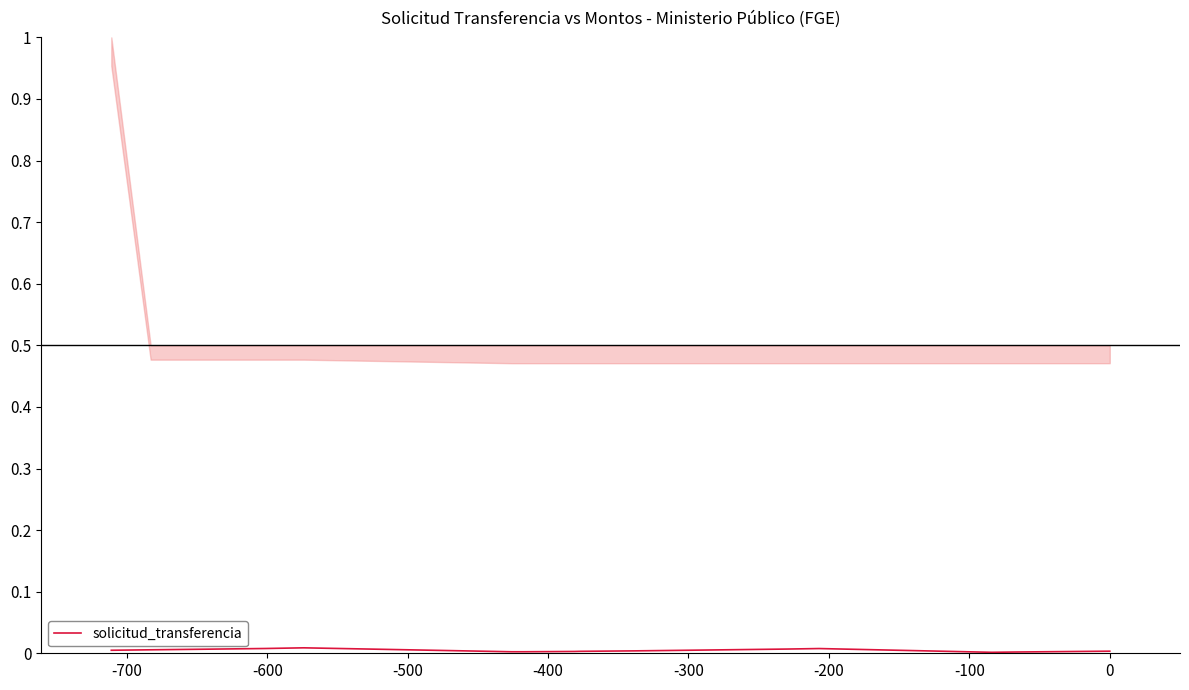

What is the sum of all values?

0.1